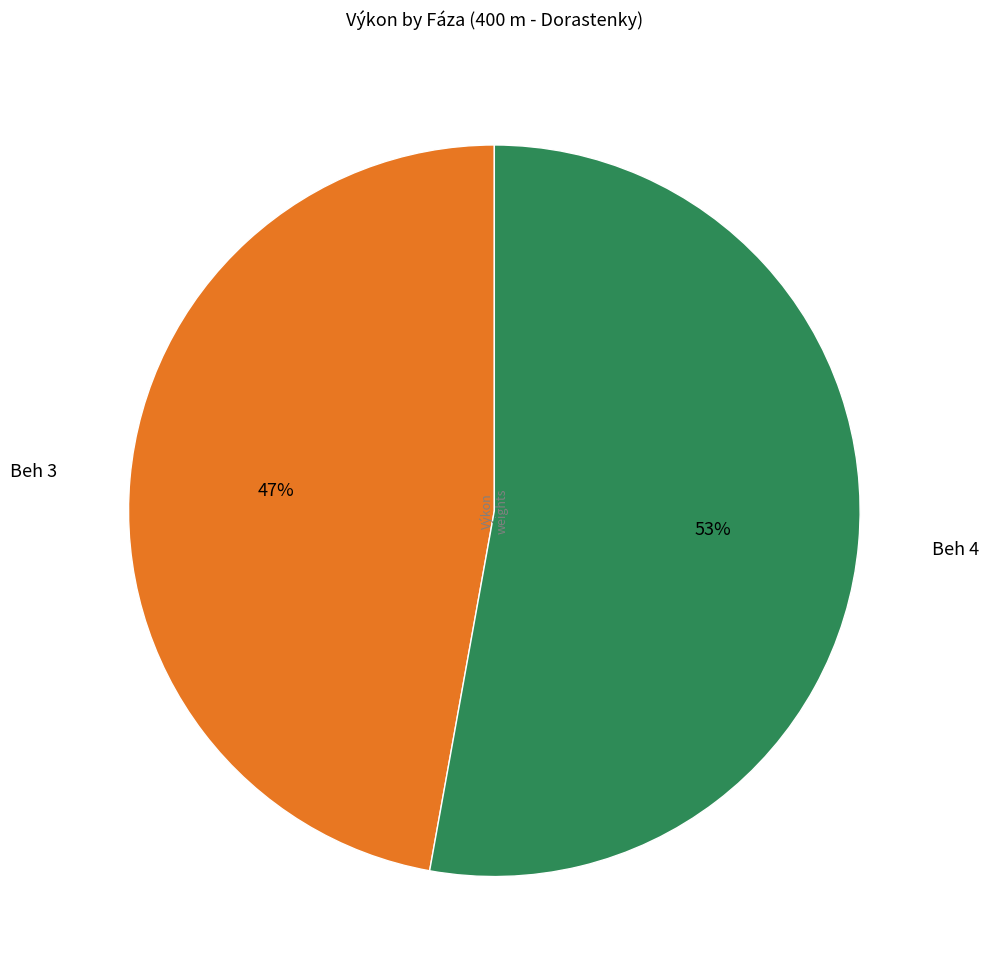

Which slice is the smallest?

Beh 3